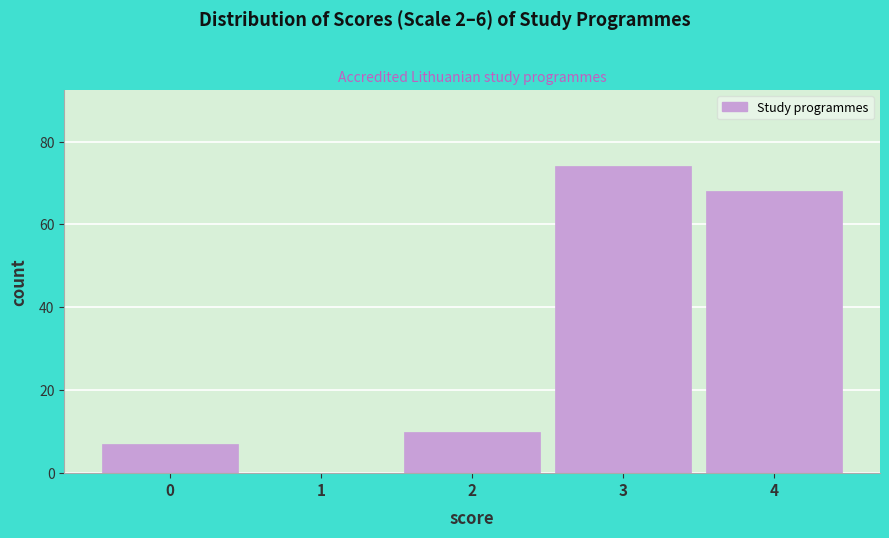

Reading left to right, list all the values displayed in this chart.

0=7	1=0	2=10	3=74	4=68